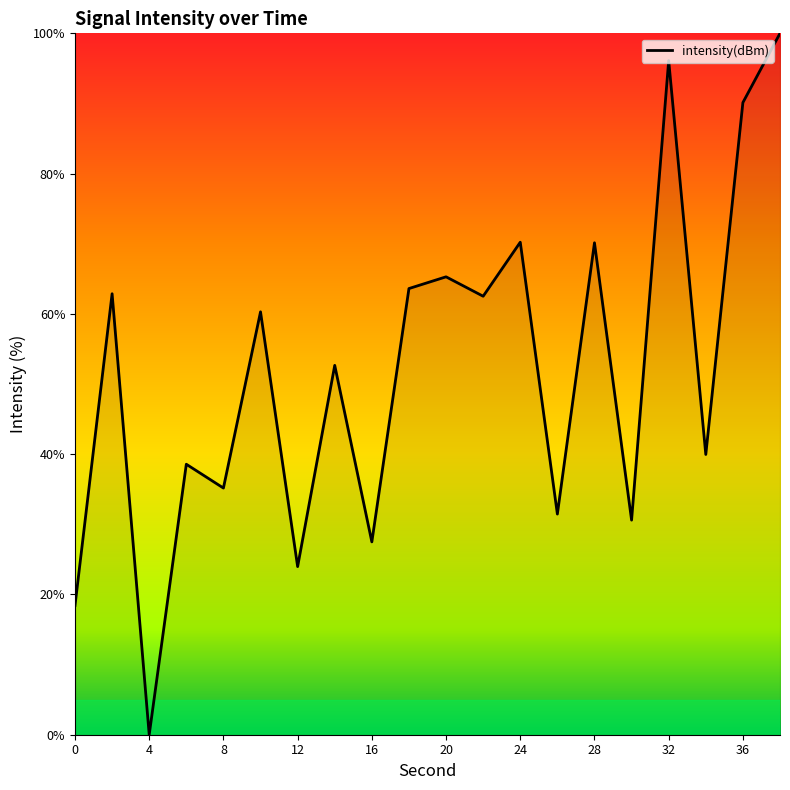

What is the greatest value displayed?

100.0